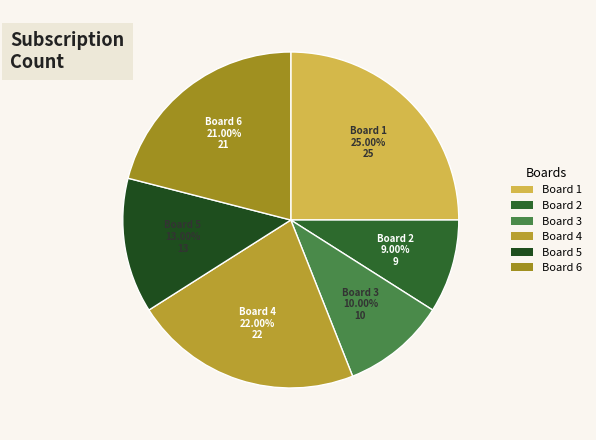

Rank the categories by value from lowest to highest.

Board 2, Board 3, Board 5, Board 6, Board 4, Board 1